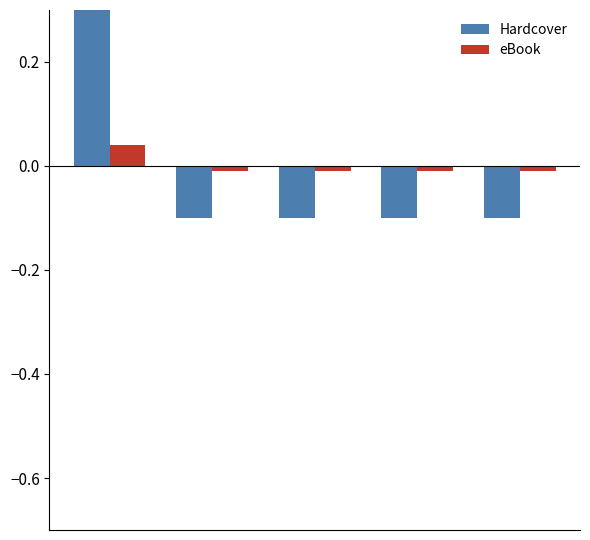

Which series has the largest total across all categories?

Hardcover